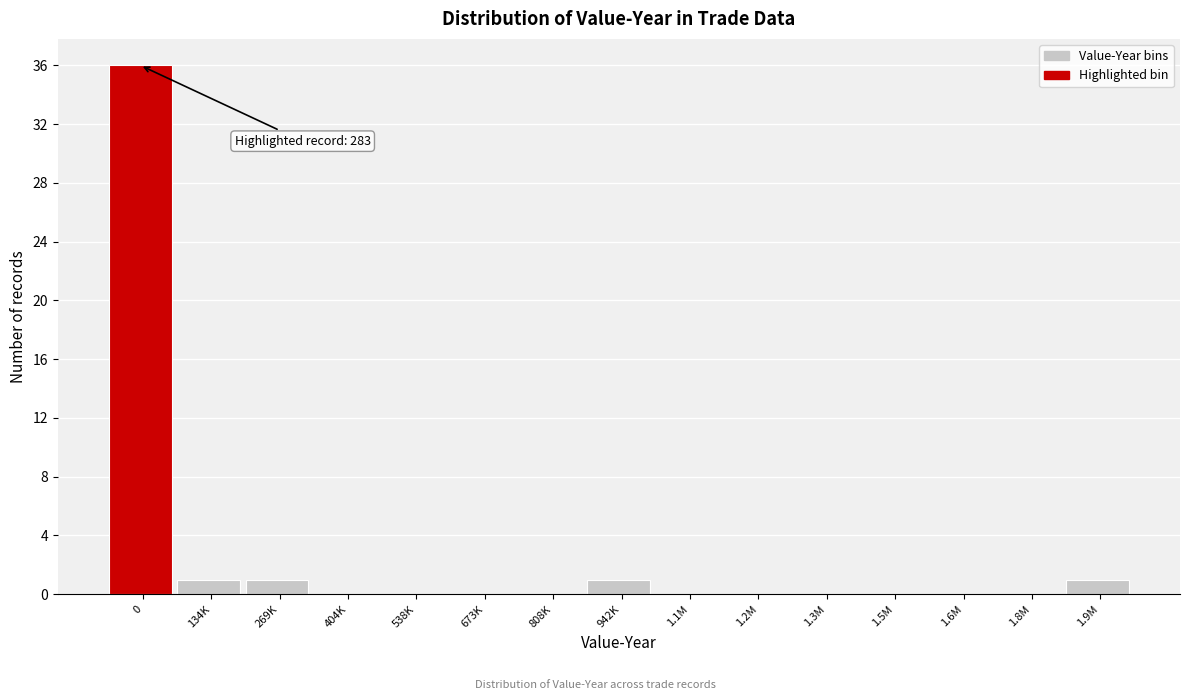

Reading left to right, list all the values displayed in this chart.

0=36	134K=1	269K=1	404K=0	538K=0	673K=0	808K=0	942K=1	1.1M=0	1.2M=0	1.3M=0	1.5M=0	1.6M=0	1.8M=0	1.9M=1